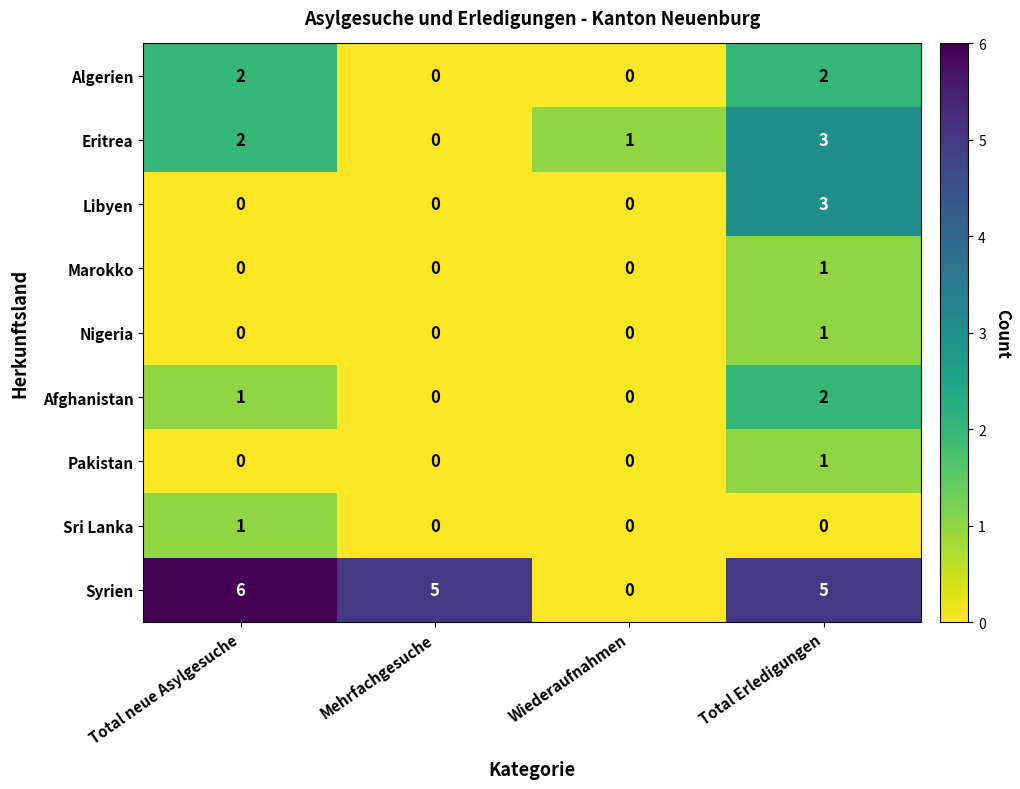

Which series has the largest total across all categories?

Syrien